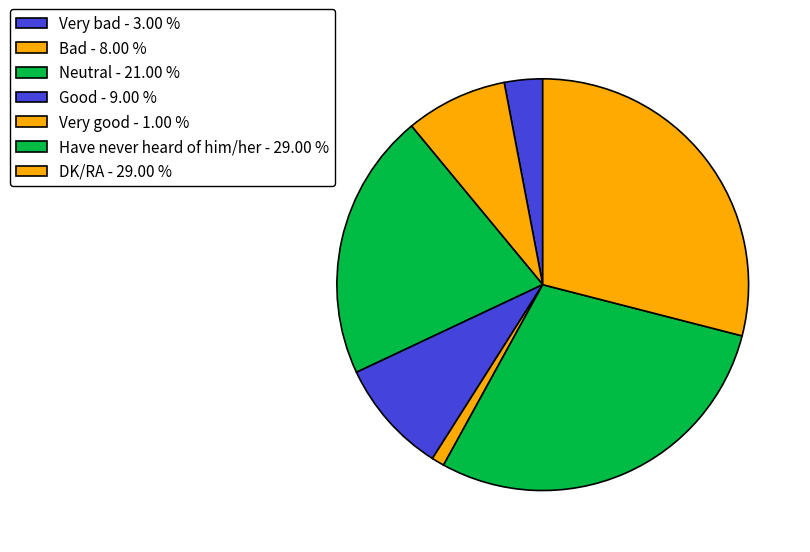

Rank the categories by value from lowest to highest.

Very good, Very bad, Bad, Good, Neutral, Have never heard of him/her, DK/RA